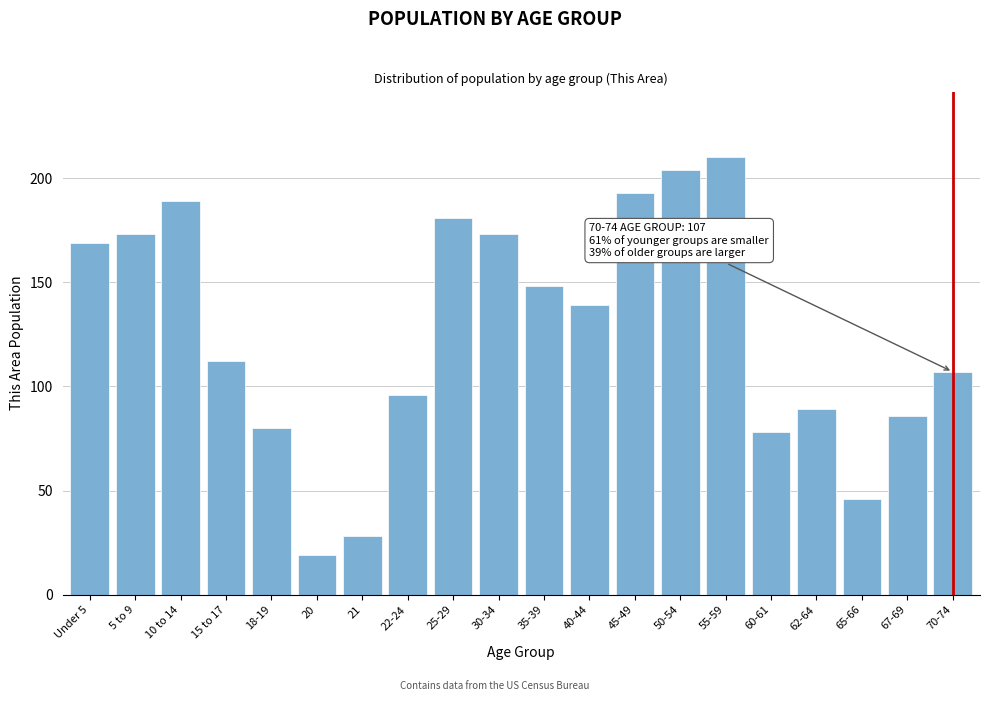

Reading left to right, transcribe all the data shown in this chart.

Under 5=169	5 to 9=173	10 to 14=189	15 to 17=112	18-19=80	20=19	21=28	22-24=96	25-29=181	30-34=173	35-39=148	40-44=139	45-49=193	50-54=204	55-59=210	60-61=78	62-64=89	65-66=46	67-69=86	70-74=107